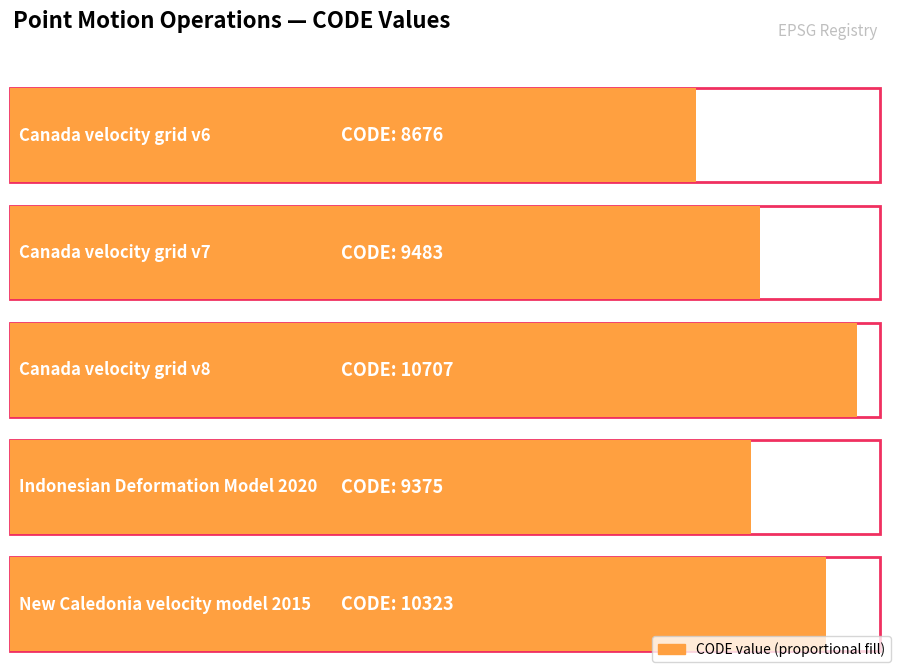

What is the change in value from Canada velocity grid v8 to New Caledonia velocity model 2015?

-384